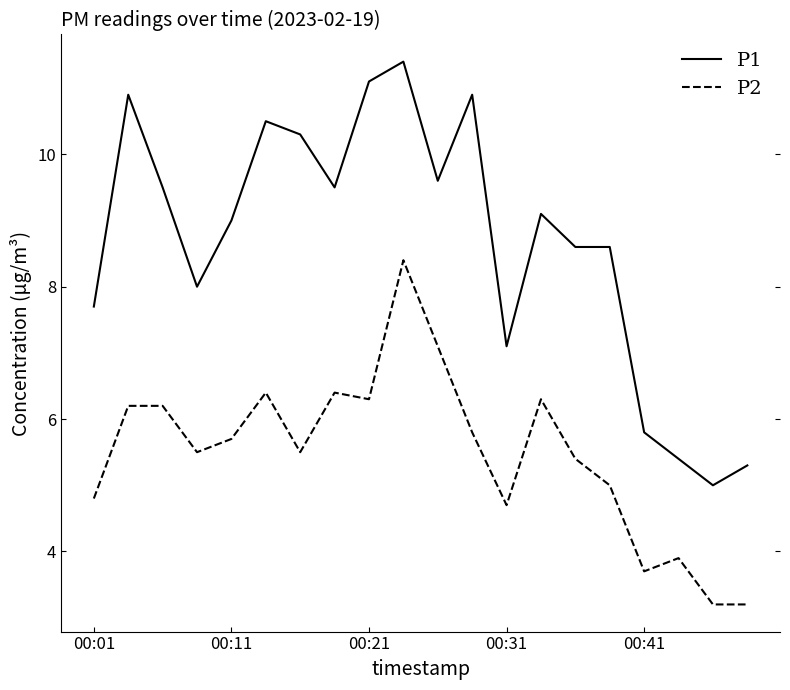

True or false: P2 and P1 cross at least once.

False